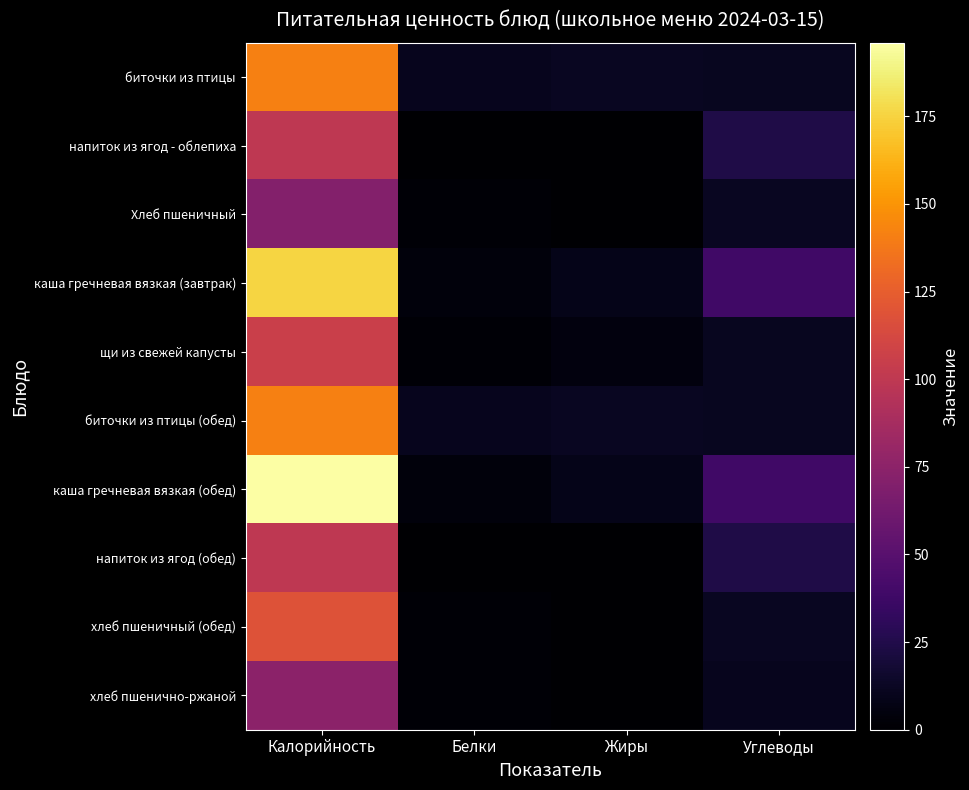

Which series has the largest range (max minus min)?

каша гречневая вязкая (обед)